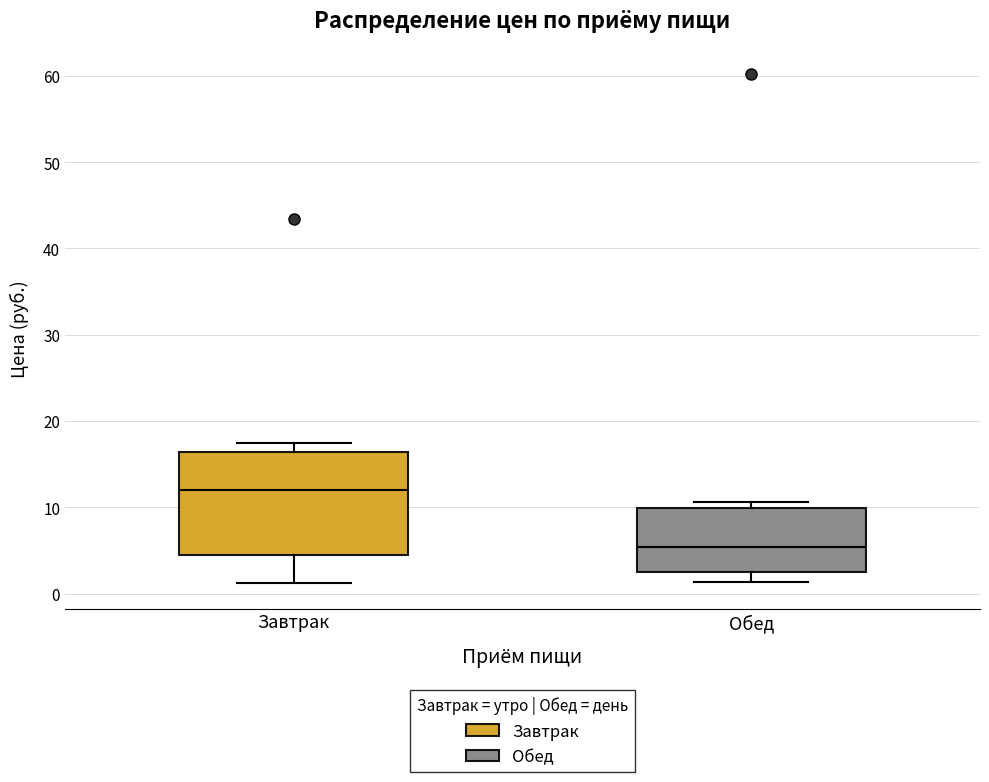

Where is the upper edge of the box for Завтрак on the y-axis? The values are not printed on the chart, so give them approximately, as read against the axis.

16